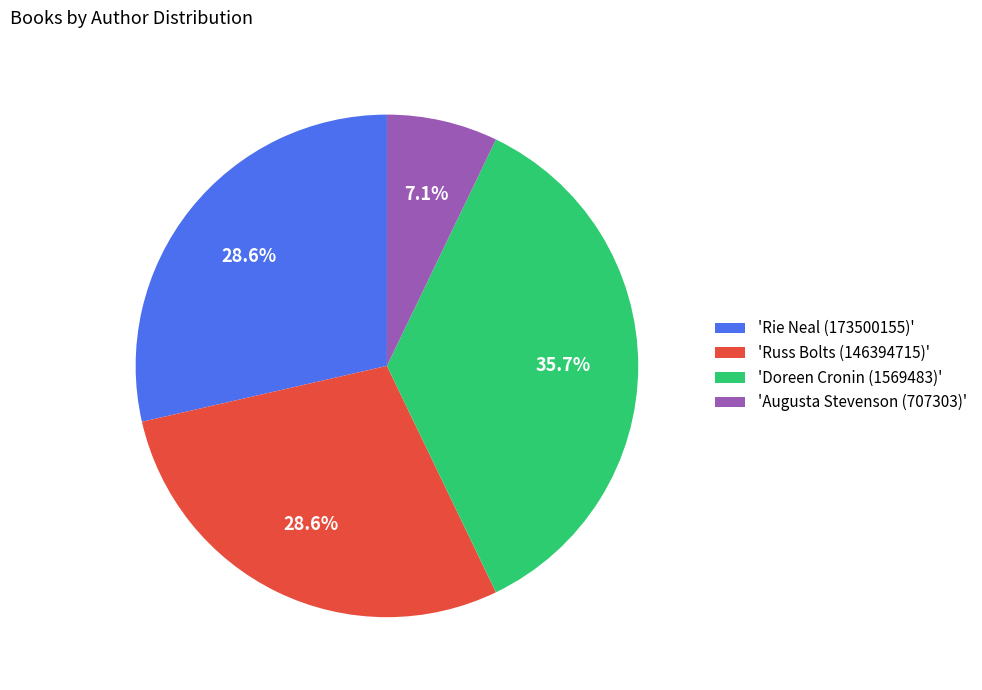

What percentage do 'Augusta Stevenson (707303)' and 'Russ Bolts (146394715)' together represent?

35.7%